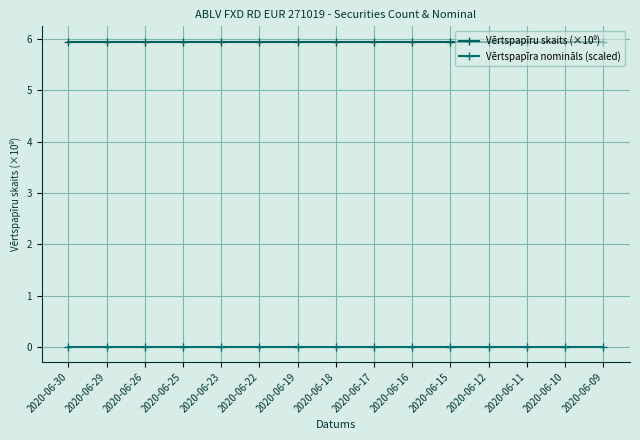

Is this an area chart (filled region under the line)?

No